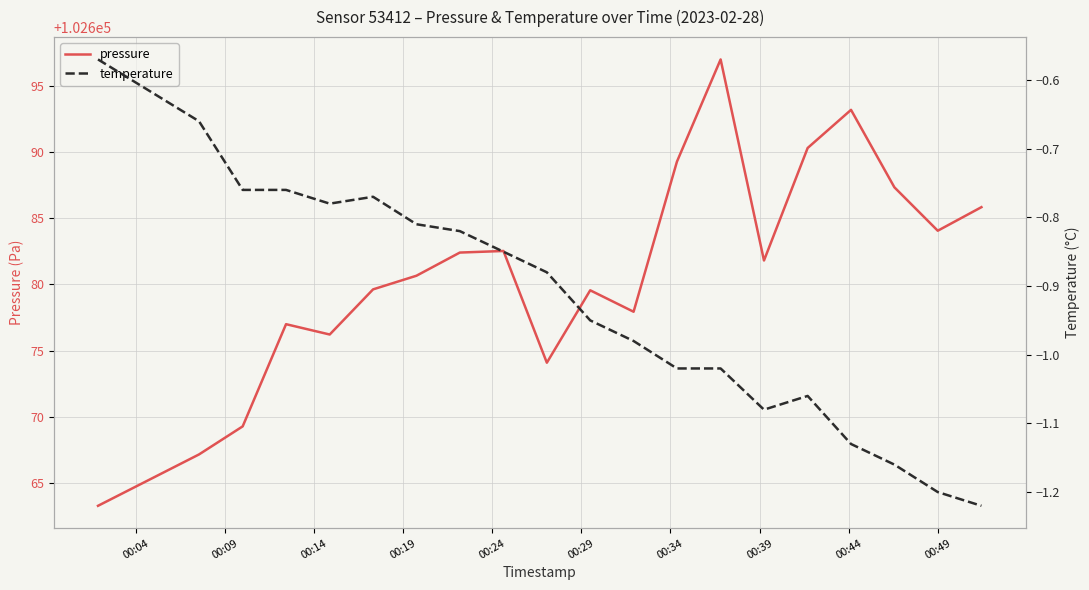

What is the minimum value shown in the chart?

-1.2